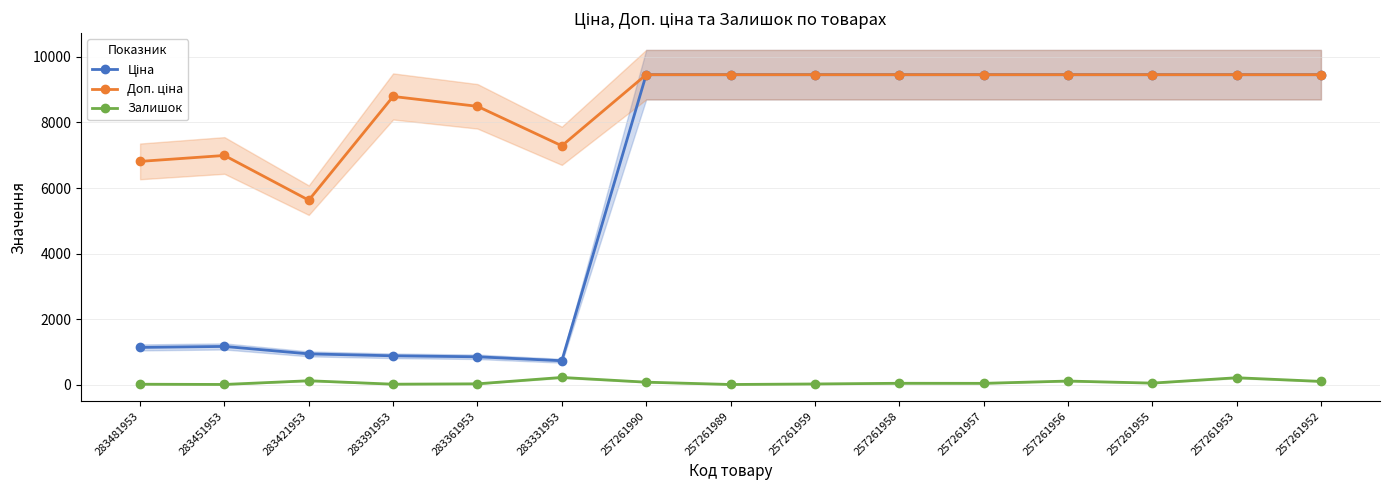

What is the sum of all Доп. ціна values?

129141.7